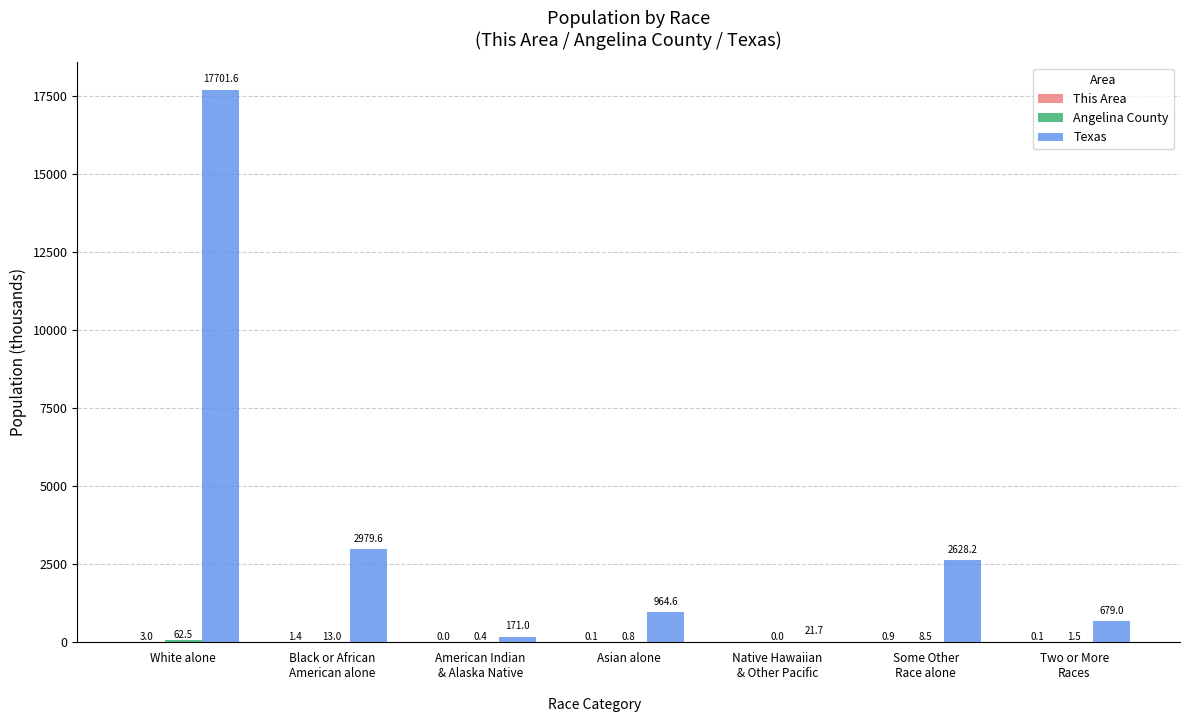

At which category does the chart reach its peak across all series?

White alone